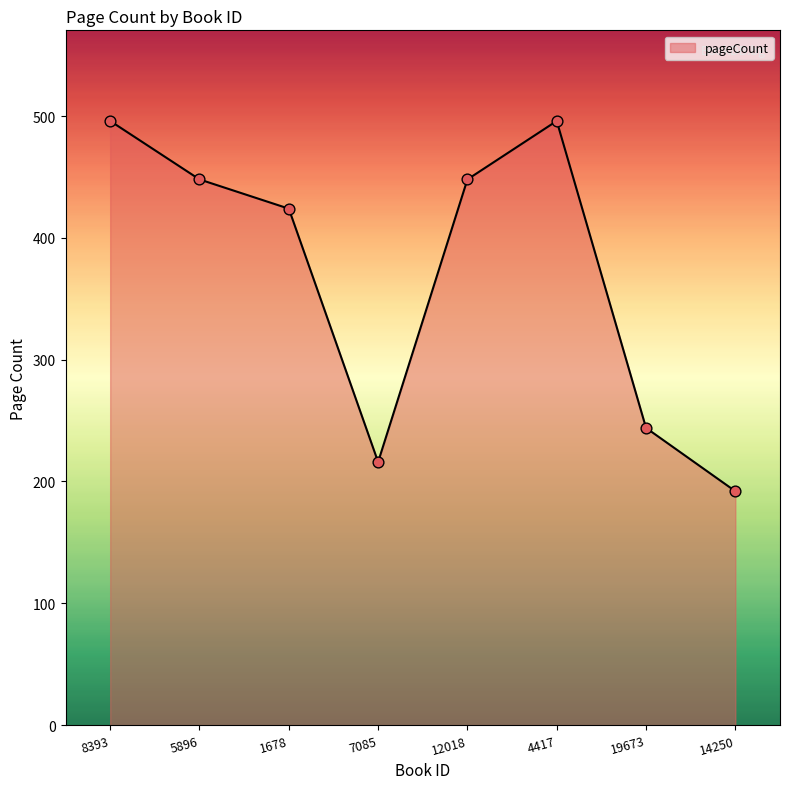

Approximately how many times larger is the value at 5896 compared to 8393?

0.9